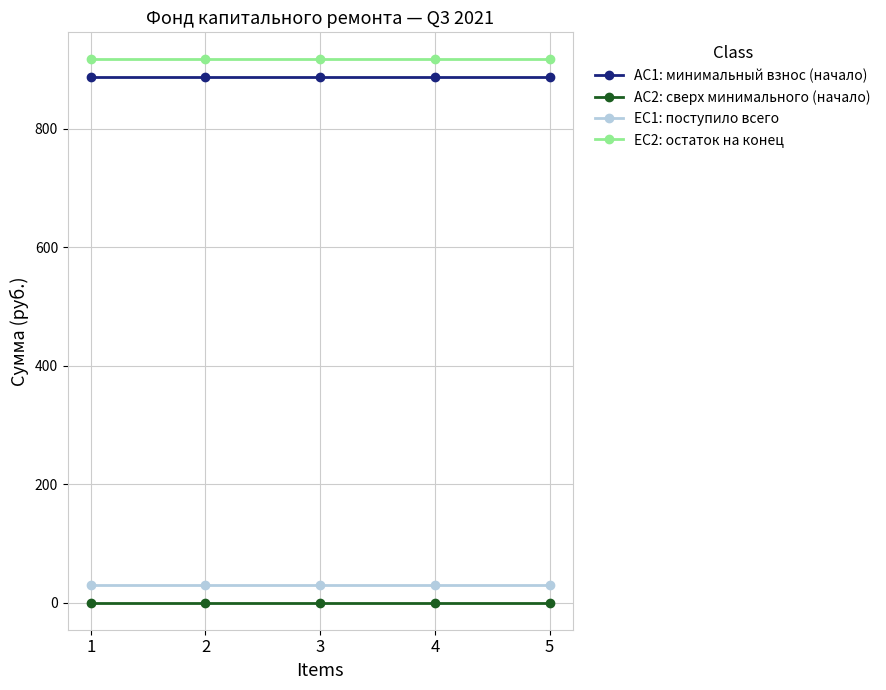

What is the difference between the highest and lowest values at 4?

917.2